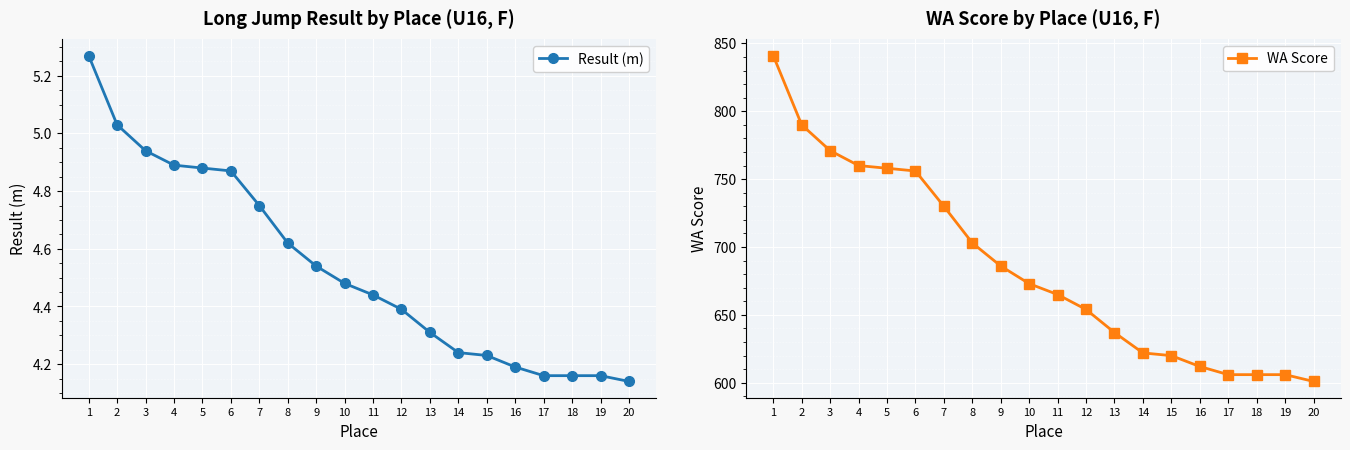

What is the value of the WA Score point at the 19th from the left?

606